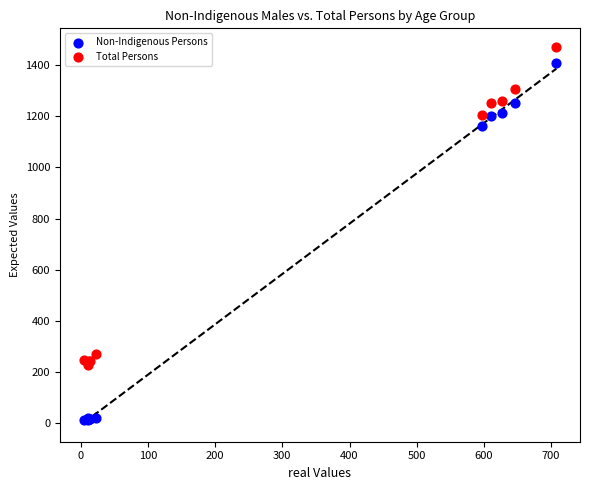

Across all series, what Y value is closest to 741?

1162